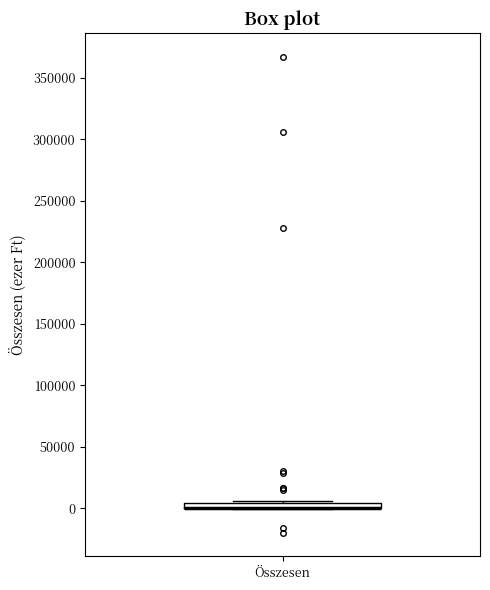

Where is the upper edge of the box for Összesen on the y-axis? The values are not printed on the chart, so give them approximately, as read against the axis.

5000